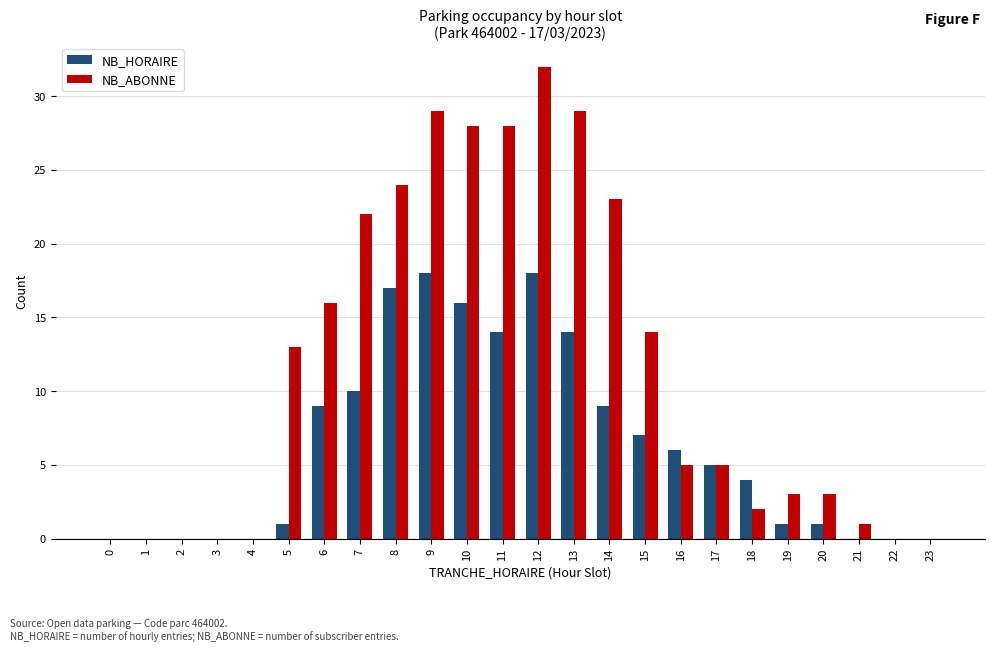

Reading left to right, extract all data points from this chart.

NB_HORAIRE: 0=0	1=0	2=0	3=0	4=0	5=1	6=9	7=10	8=17	9=18	10=16	11=14	12=18	13=14	14=9	15=7	16=6	17=5	18=4	19=1	20=1	21=0	22=0	23=0
NB_ABONNE: 0=0	1=0	2=0	3=0	4=0	5=13	6=16	7=22	8=24	9=29	10=28	11=28	12=32	13=29	14=23	15=14	16=5	17=5	18=2	19=3	20=3	21=1	22=0	23=0